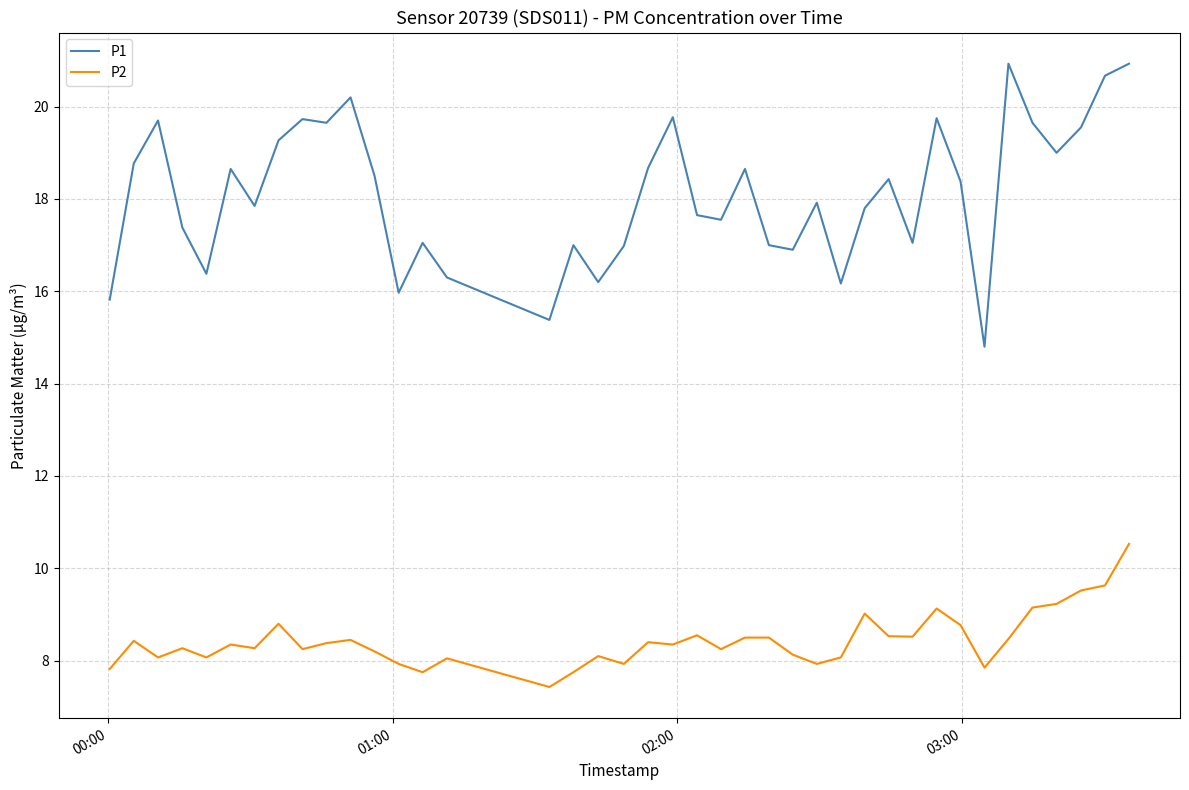

What is the difference between the maximum and minimum values in the P1 series?

6.1